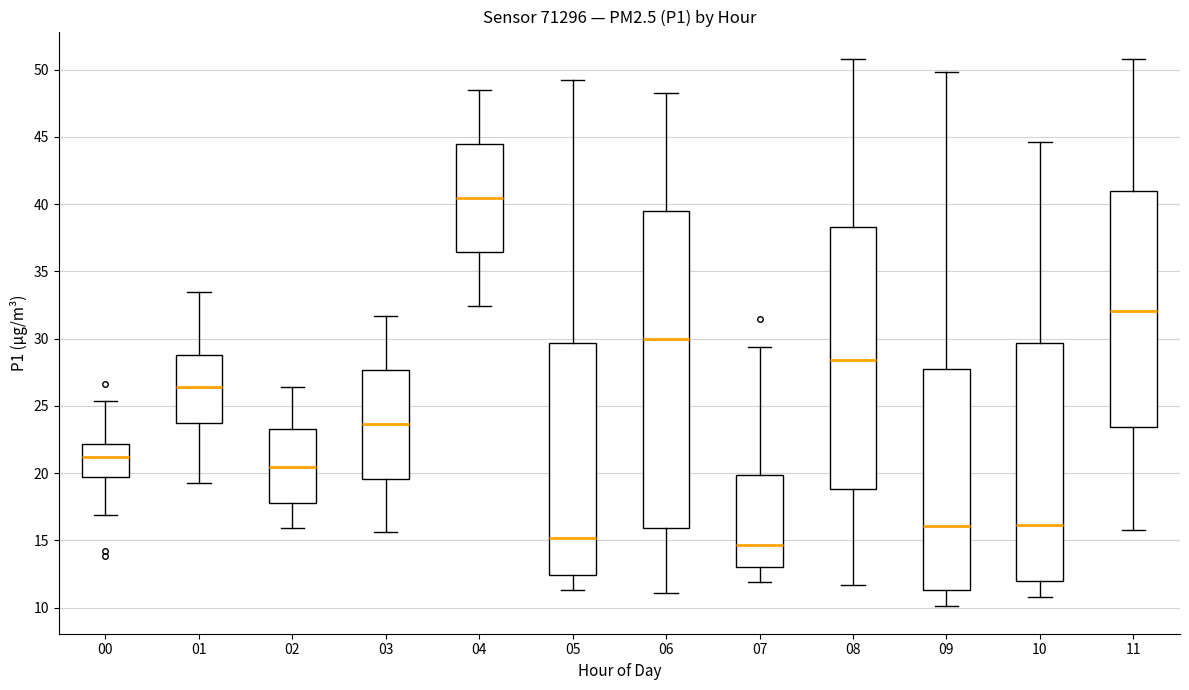

Which box has the highest median line?

04